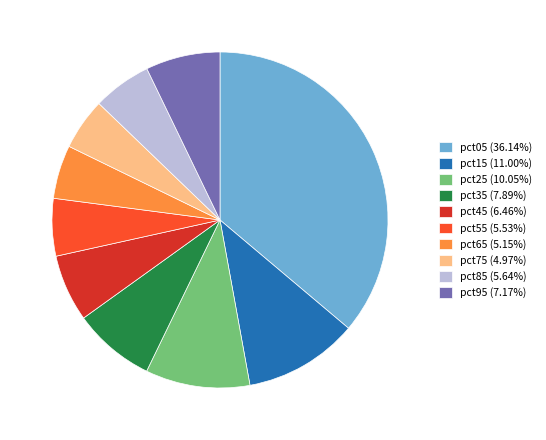

Count the number of slices in the pie.

10